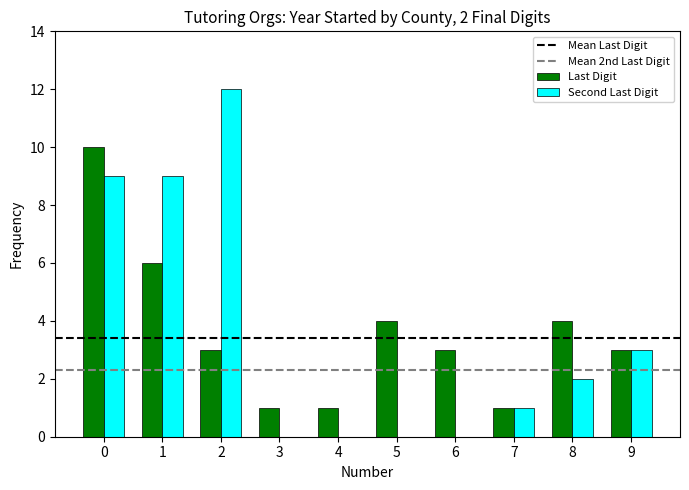

Does the chart contain stacked bars?

No